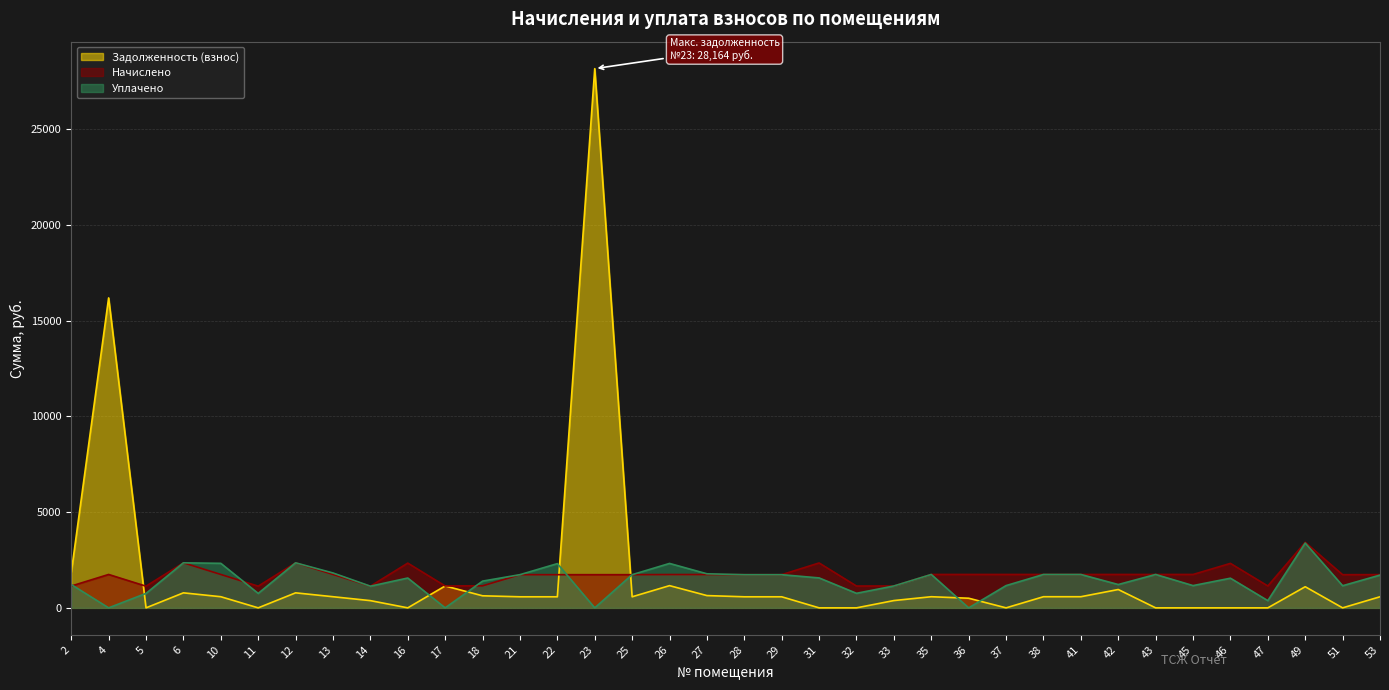

Is the value of Уплачено at 13 greater than the value of Начислено at 47?

Yes